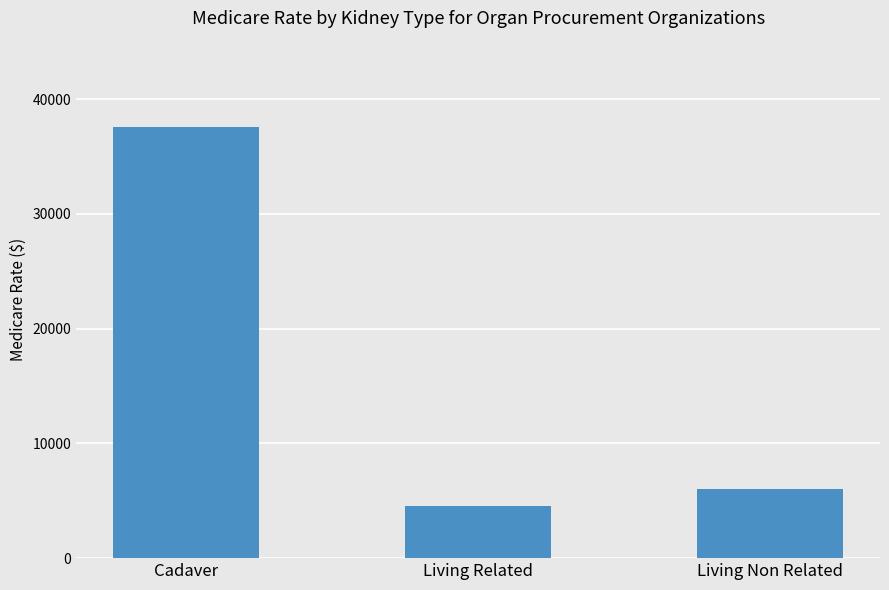

Which label corresponds to the largest value in the chart?

Cadaver